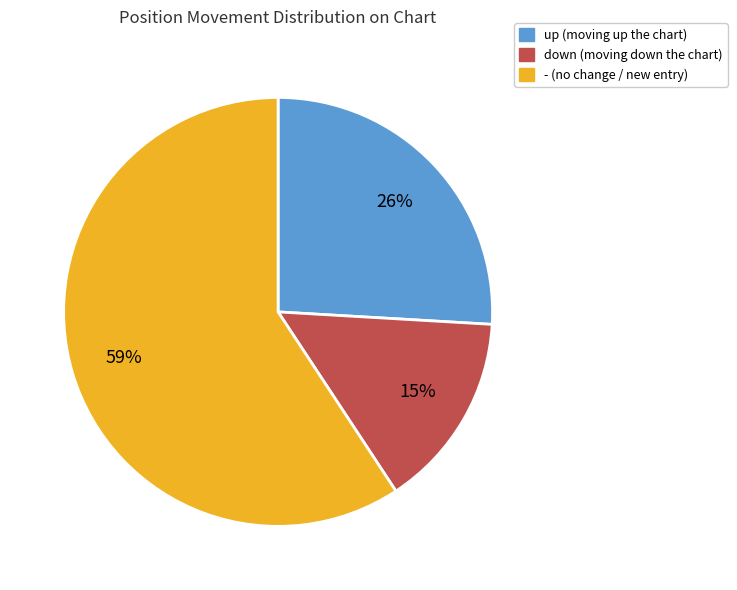

Which category has the smallest portion of the pie?

down